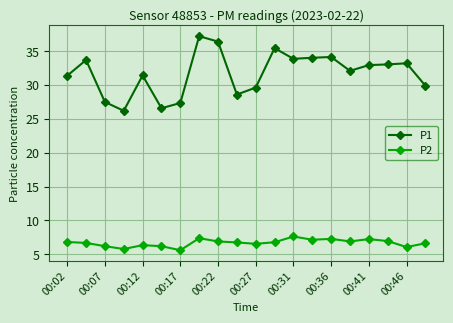

How many lines are shown in the chart?

2